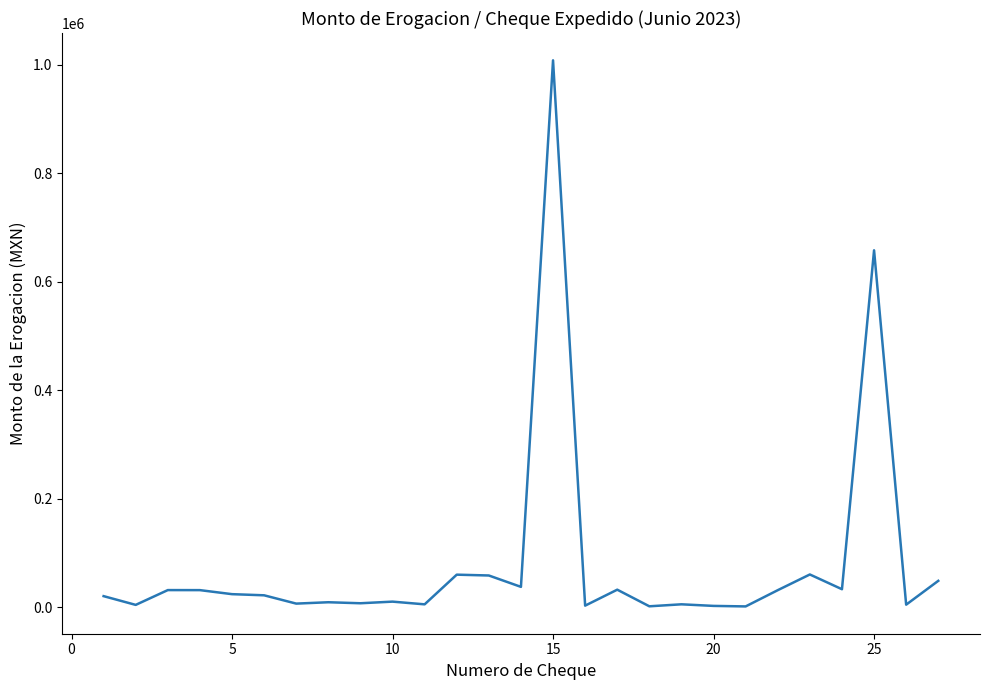

What is the maximum value shown in the chart?

1008450.9